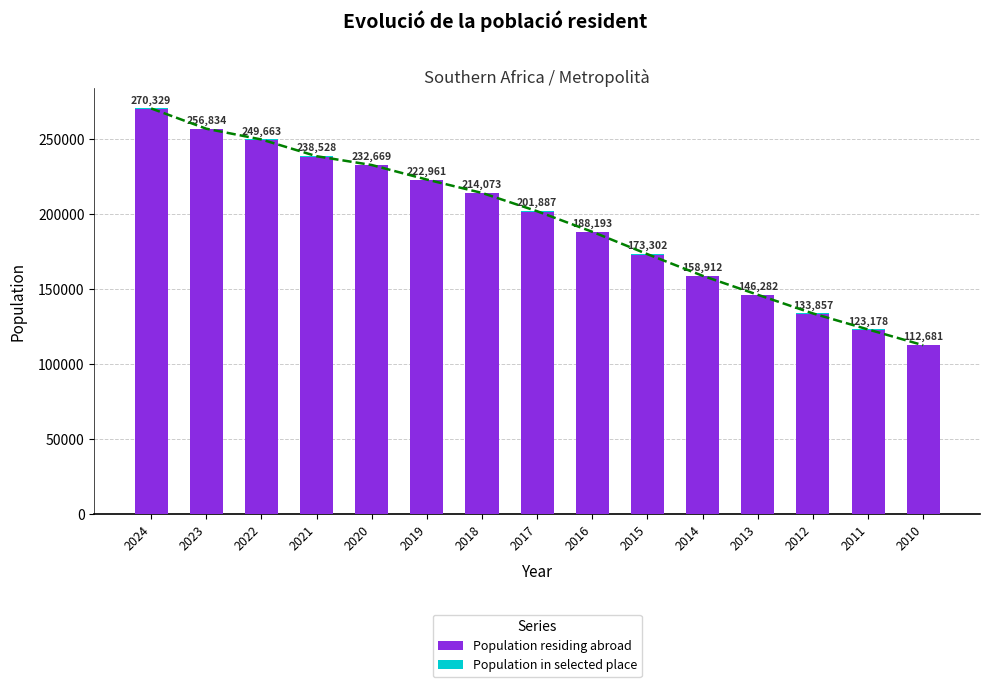

Reading left to right, list all the values displayed in this chart.

Population residing abroad: 2024=270124	2023=256633	2022=249449	2021=238306	2020=232453	2019=222734	2018=213842	2017=201654	2016=187951	2015=173050	2014=158671	2013=146049	2012=133654	2011=122992	2010=112502
Population in selected place: 2024=205	2023=201	2022=214	2021=222	2020=216	2019=227	2018=231	2017=233	2016=242	2015=252	2014=241	2013=233	2012=203	2011=186	2010=179